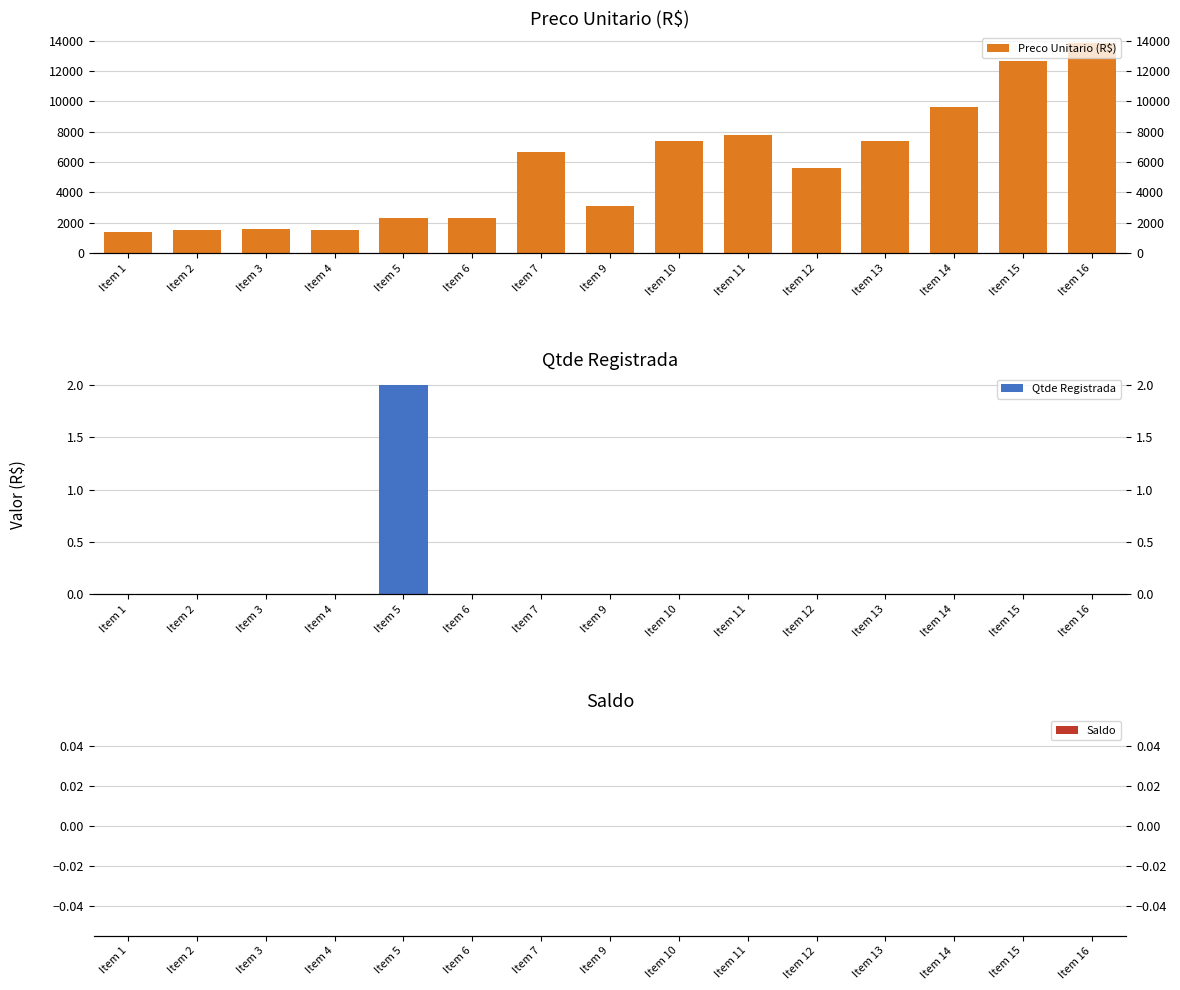

Reading left to right, list all the values displayed in this chart.

Preco Unitario (R$): 1408.9	1517.6	1557.9	1518.1	2307.7	2307.1	6640.0	3120.0	7420.0	7796.9	5597.9	7417.9	9625.0	12665.8	13832.8
Qtde Registrada: 0.0	0.0	0.0	0.0	2.0	0.0	0.0	0.0	0.0	0.0	0.0	0.0	0.0	0.0	0.0
Saldo: 0.0	0.0	0.0	0.0	0.0	0.0	0.0	0.0	0.0	0.0	0.0	0.0	0.0	0.0	0.0